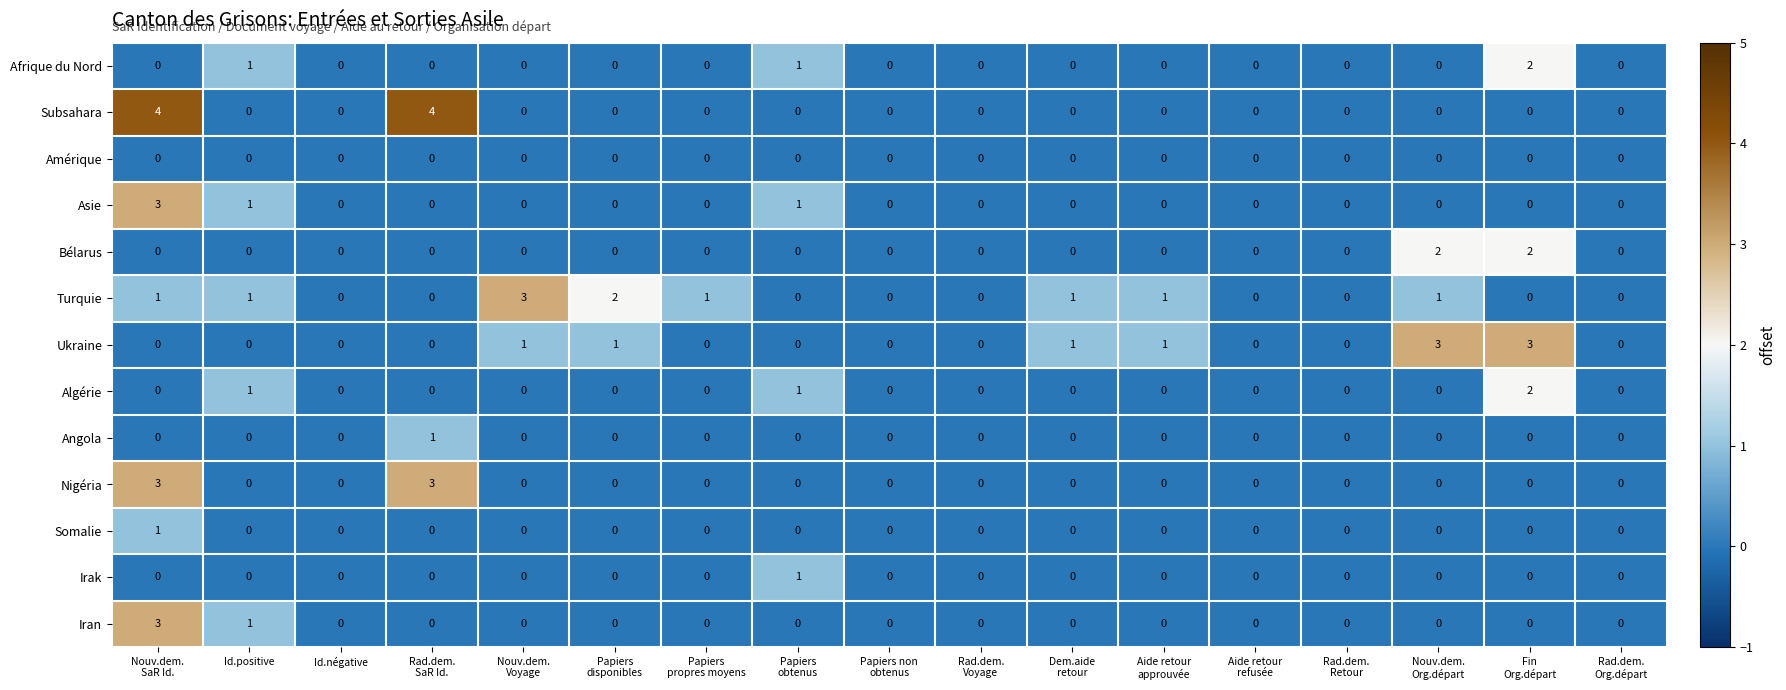

Count the Subsahara values in the range 0 to 1.

15